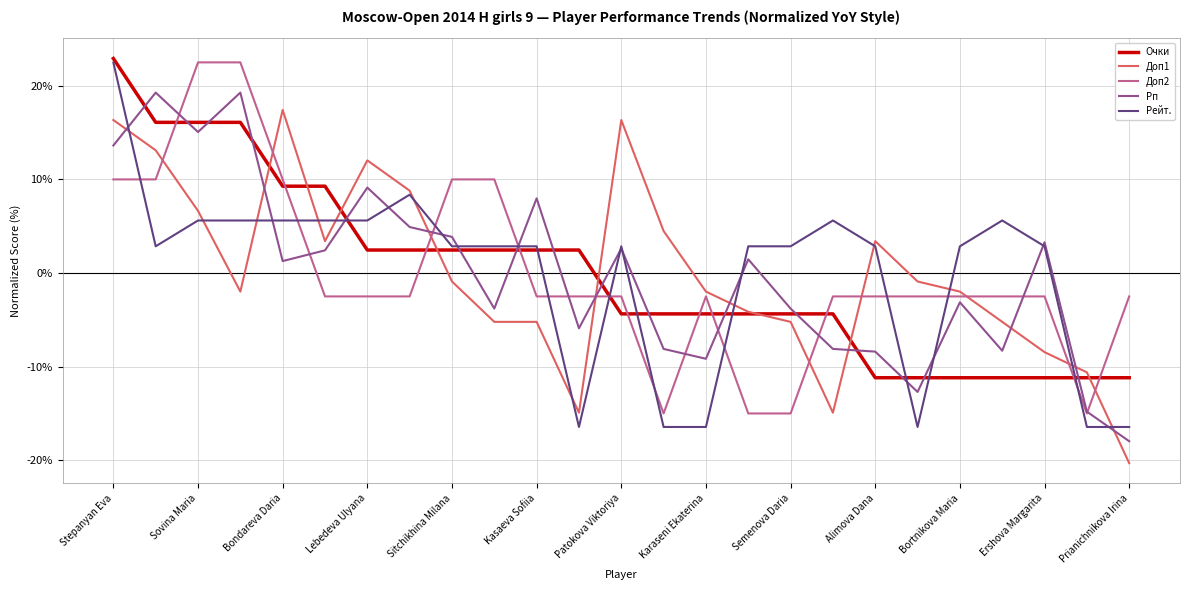

What is the minimum value shown in the chart?

-20.3